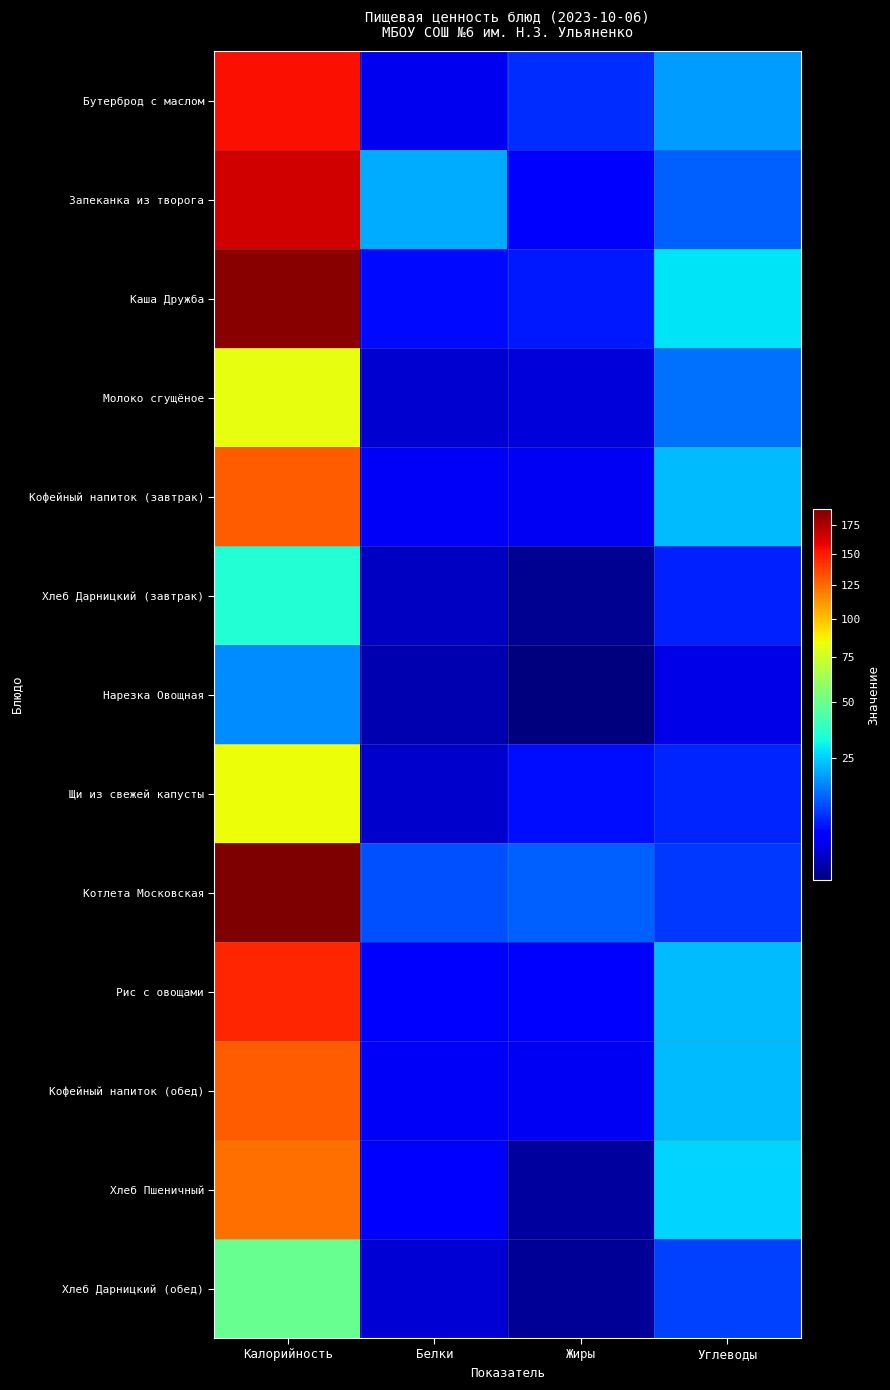

What is the difference between the highest and lowest values at Жиры?

12.2